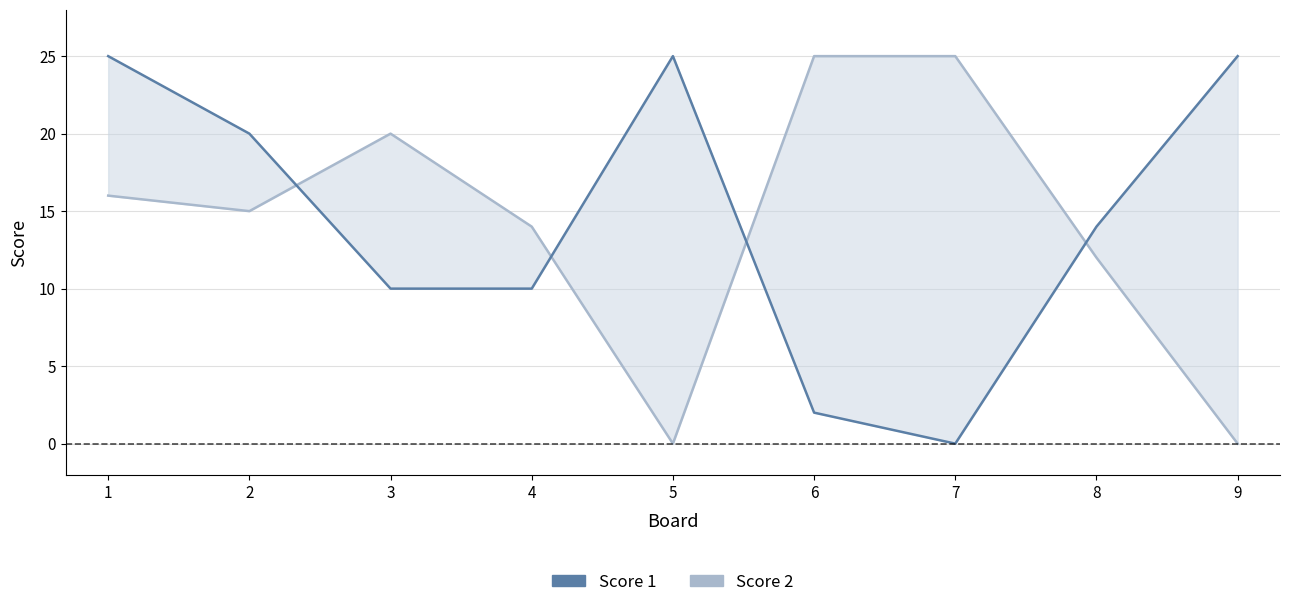

What are all the series names shown in the legend?

Score 2, Score 1